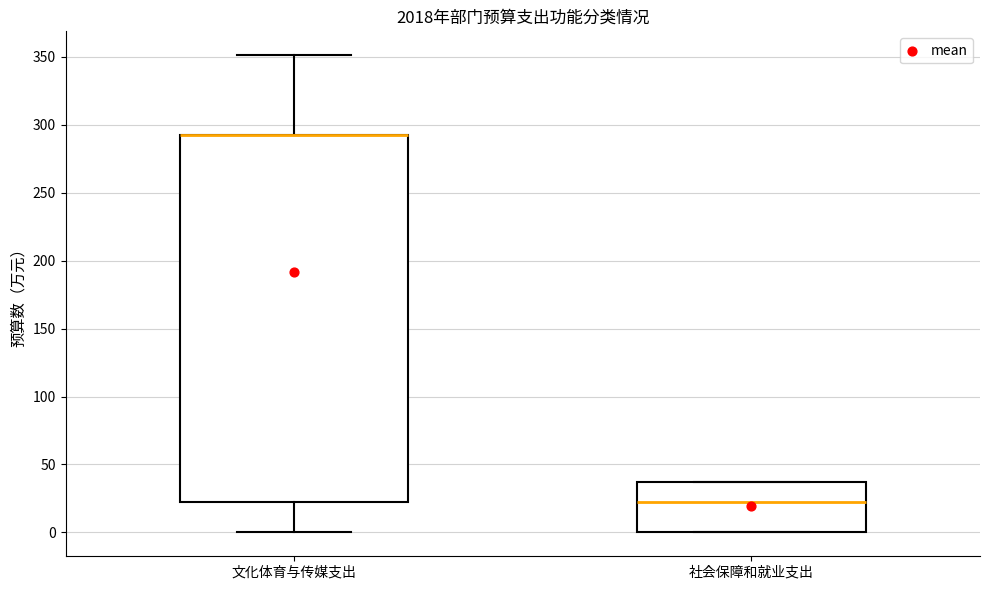

Reading left to right, read every box against the y-axis: the position of its median line, the range the box covers, and the ends of its whiskers. The values are not printed on the chart, so give them approximately, as read against the axis.

文化体育与传媒支出: median 290 (drawn on the box's upper edge), box 20 to 290, whiskers 0 to 350
社会保障和就业支出: median 20, box 0 to 35, whiskers 0 to 35